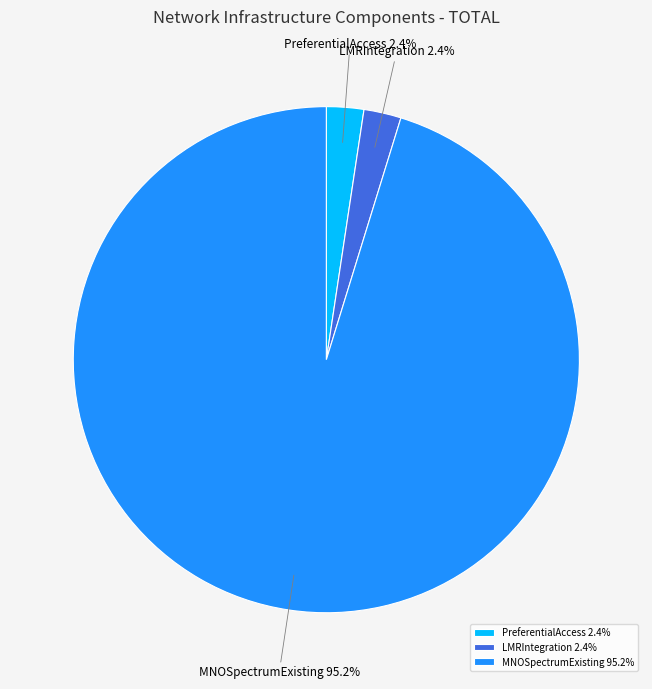

Approximately how many times larger is the value at PreferentialAccess compared to LMRIntegration?

1.0